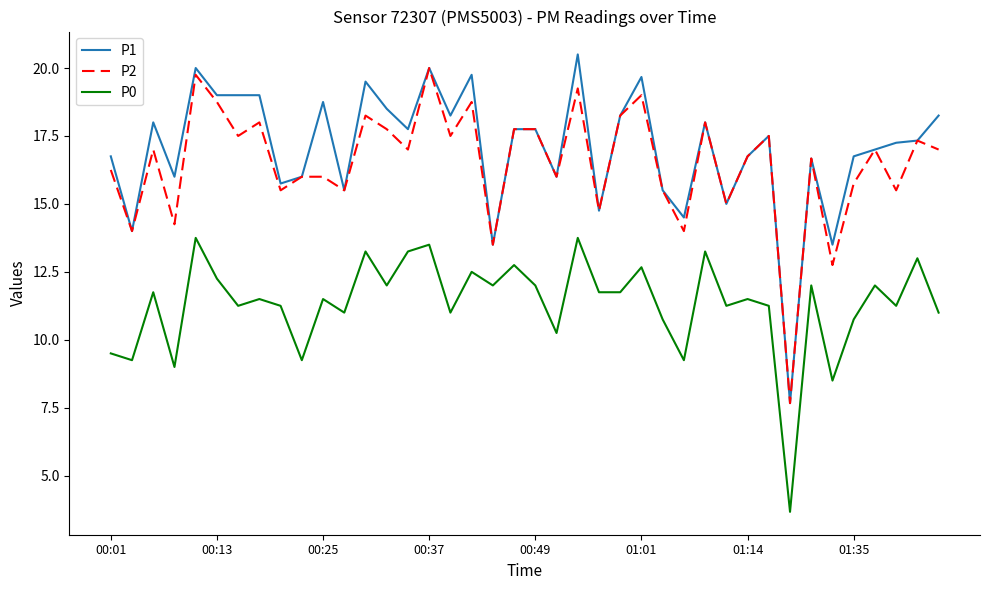

True or false: P2 and P0 intersect in this chart.

False